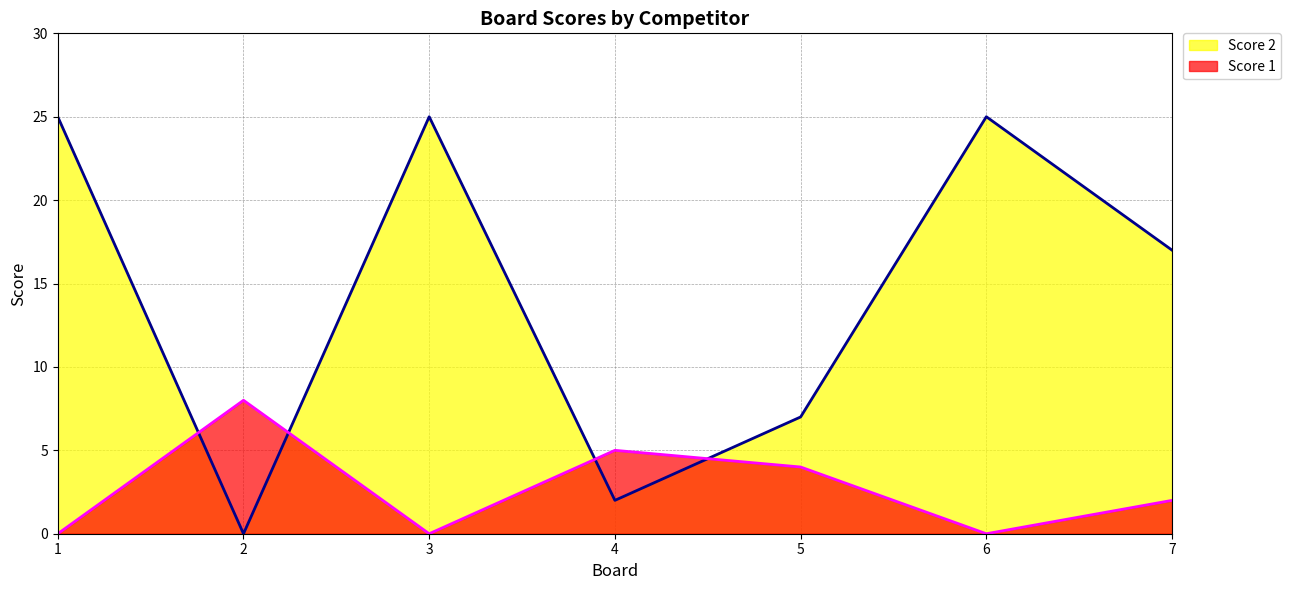

Count the Score 1 values in the range 0 to 5.

6